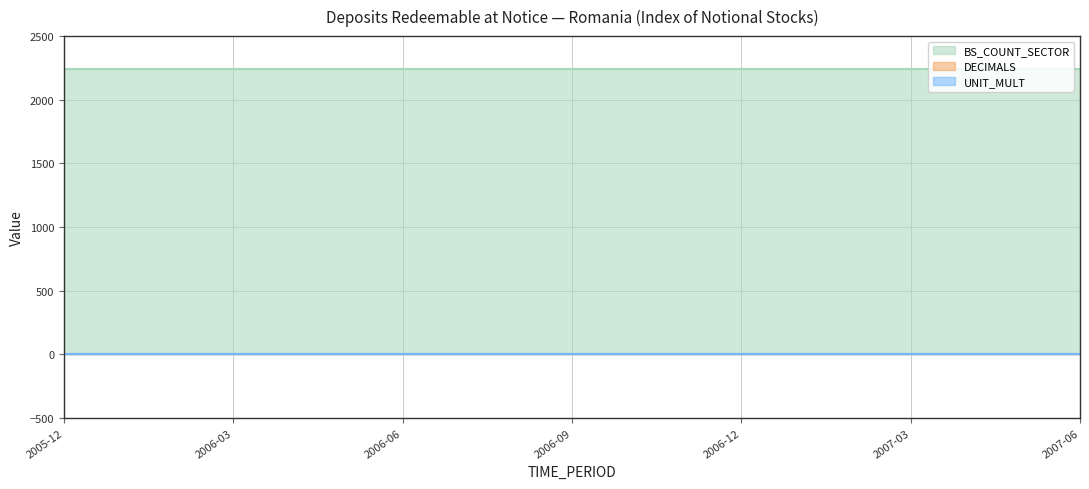

List the series in order of their peak value, lowest first.

UNIT_MULT, DECIMALS, BS_COUNT_SECTOR